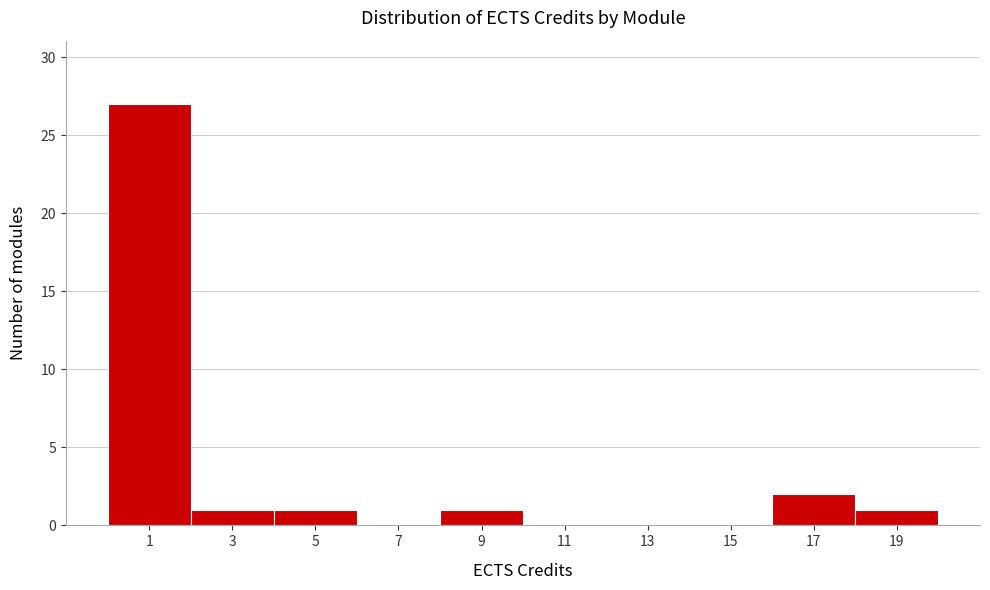

Reading left to right, what are all the values shown in this chart?

1=27	3=1	5=1	7=0	9=1	11=0	13=0	15=0	17=2	19=1